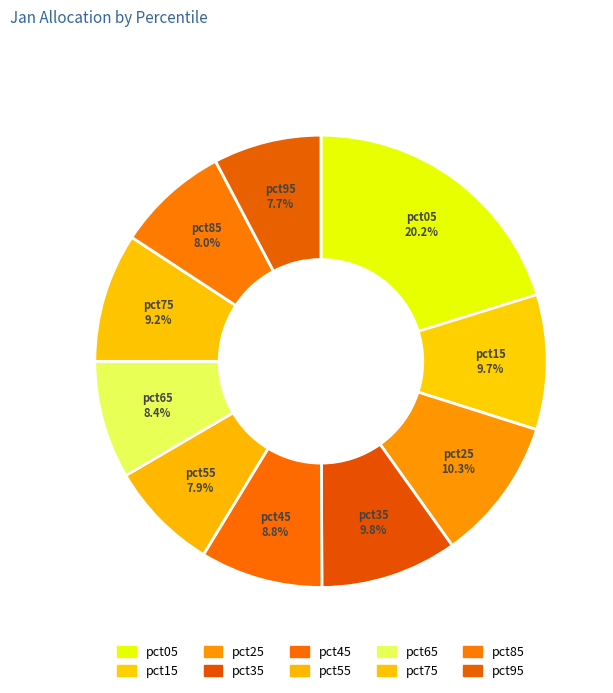

How much of the chart is everything except pct35?

90.2%